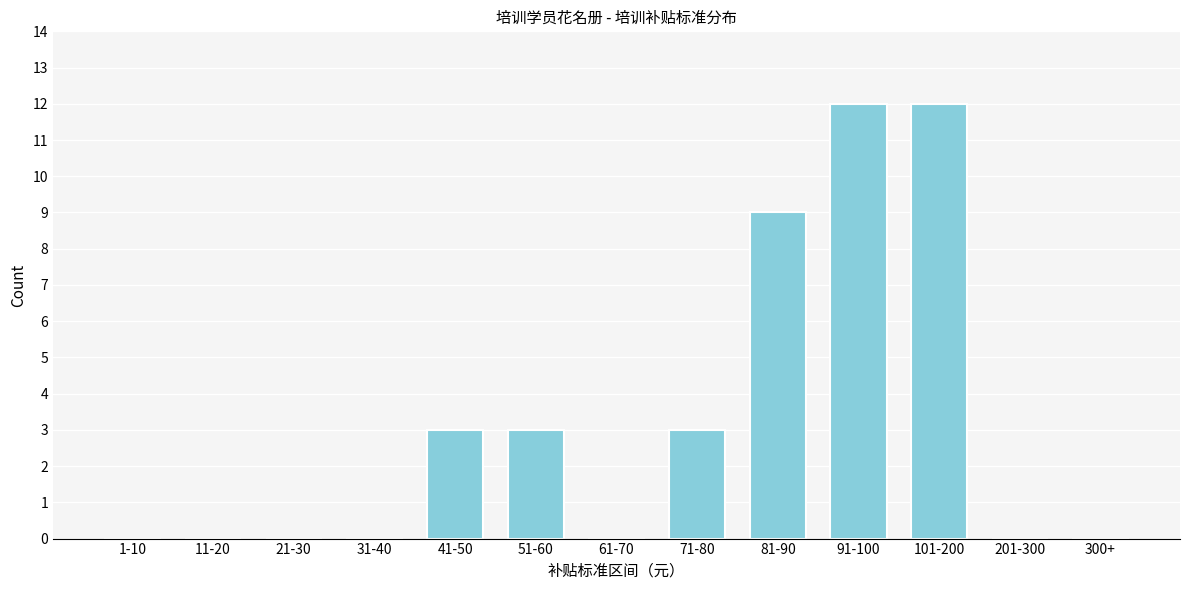

Reading left to right, list all the values displayed in this chart.

1-10=0	11-20=0	21-30=0	31-40=0	41-50=3	51-60=3	61-70=0	71-80=3	81-90=9	91-100=12	101-200=12	201-300=0	300+=0